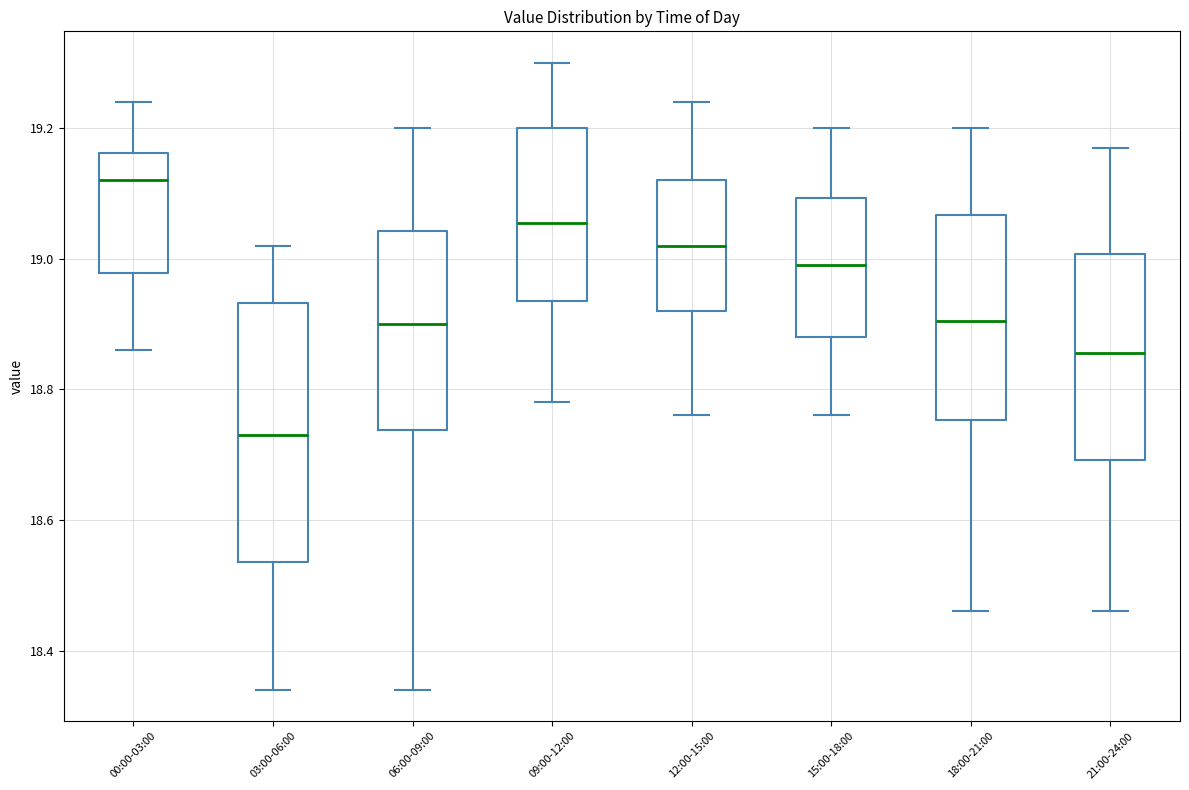

Where is the lower edge of the box for 15:00-18:00 on the y-axis? The values are not printed on the chart, so give them approximately, as read against the axis.

18.88